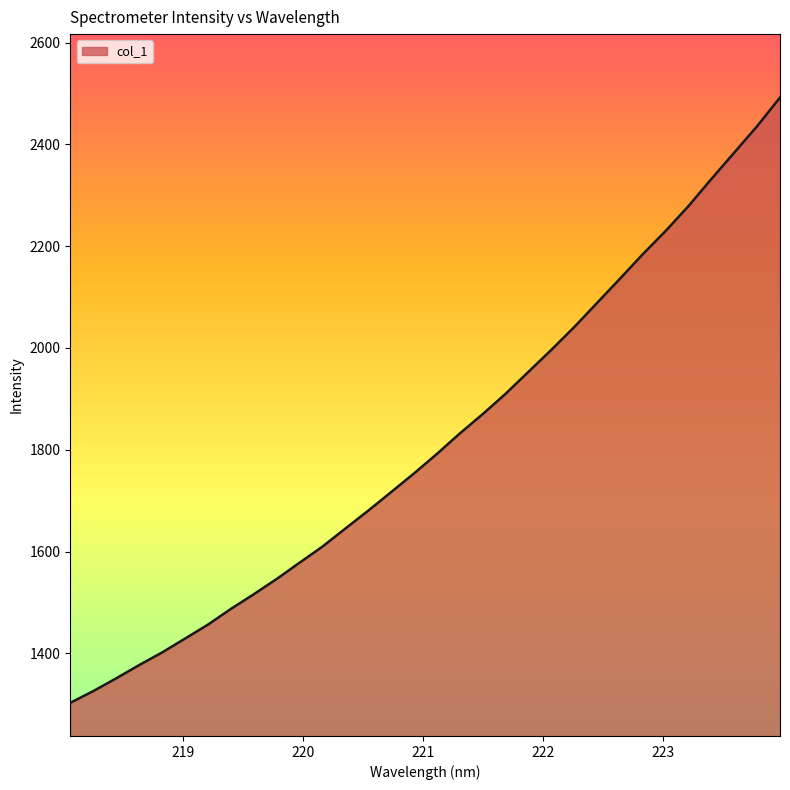

What is the minimum value shown in the chart?

1302.6